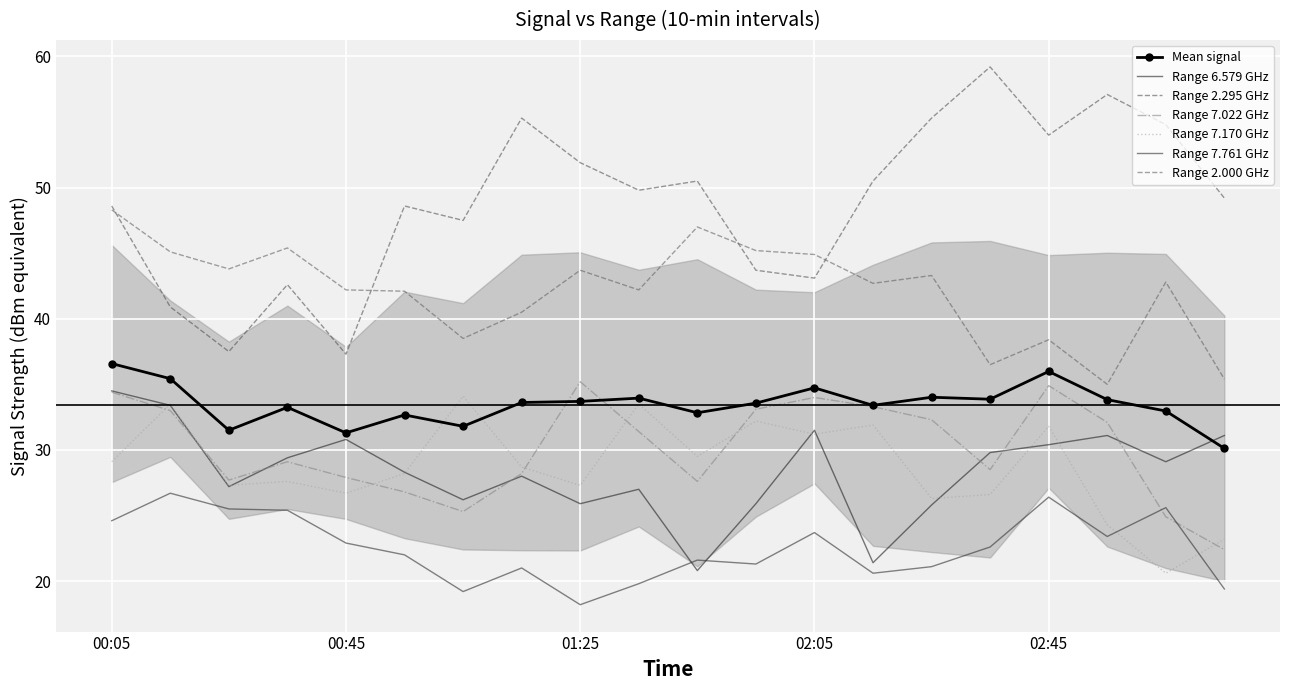

At 2012/05/09 01:15, list the series in order from largest to smallest.

2.295, 2.000, 7.170, 7.022, 6.579, 7.761